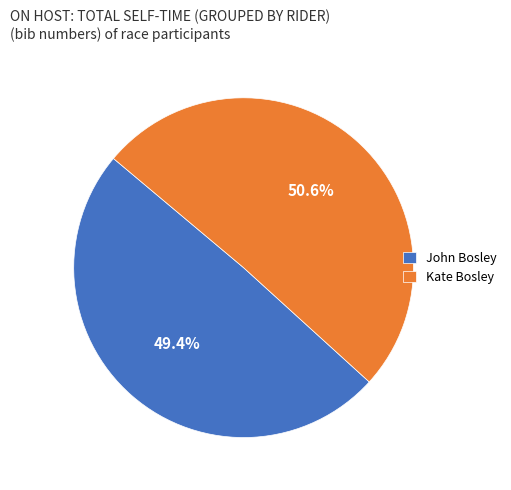

What is the total percentage of John Bosley and Kate Bosley?

100.0%